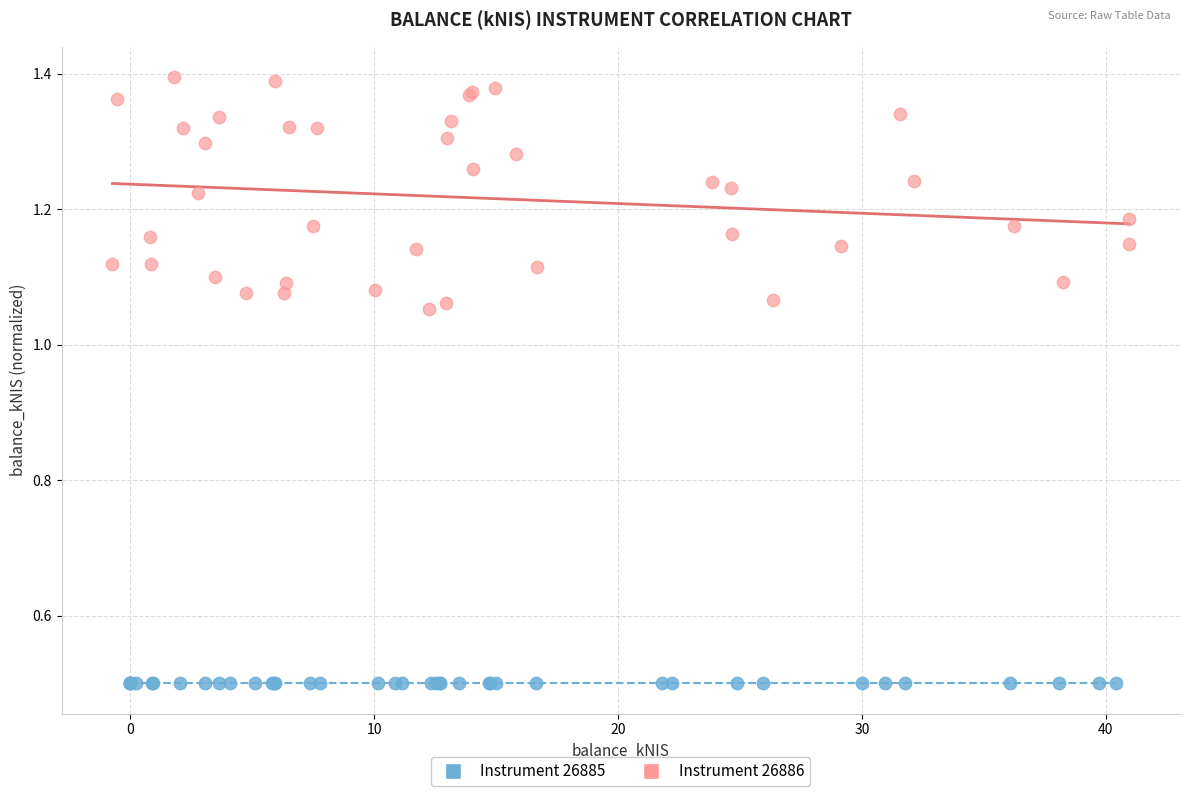

Which series contains the lowest Y value?

Instrument 26885